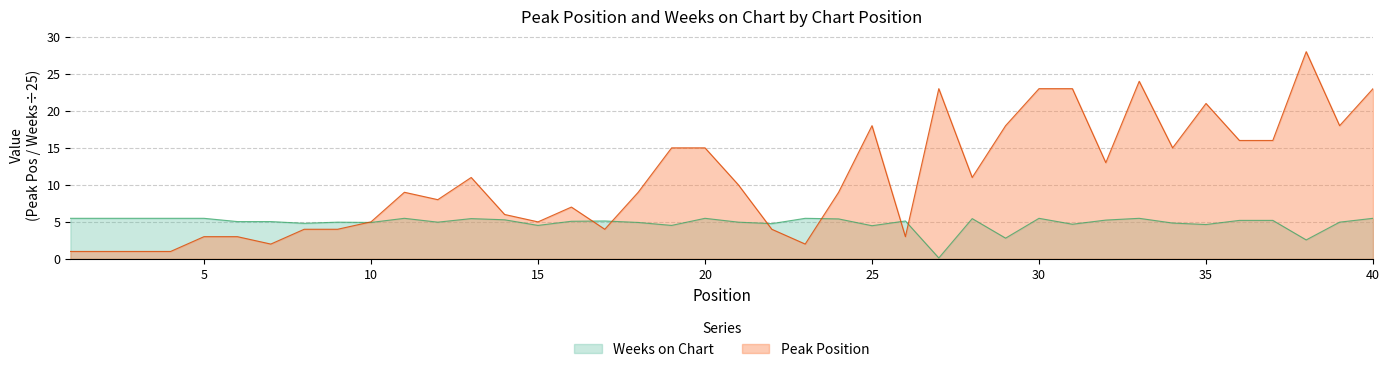

What is the average value of the Weeks on Chart series?

4.9